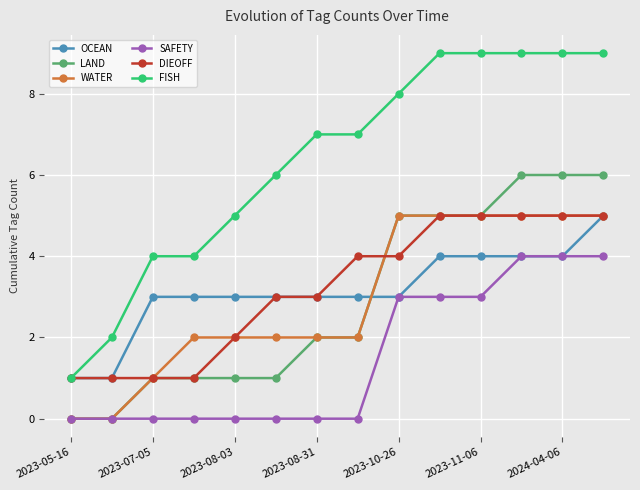

What is the highest value of the OCEAN series?

5